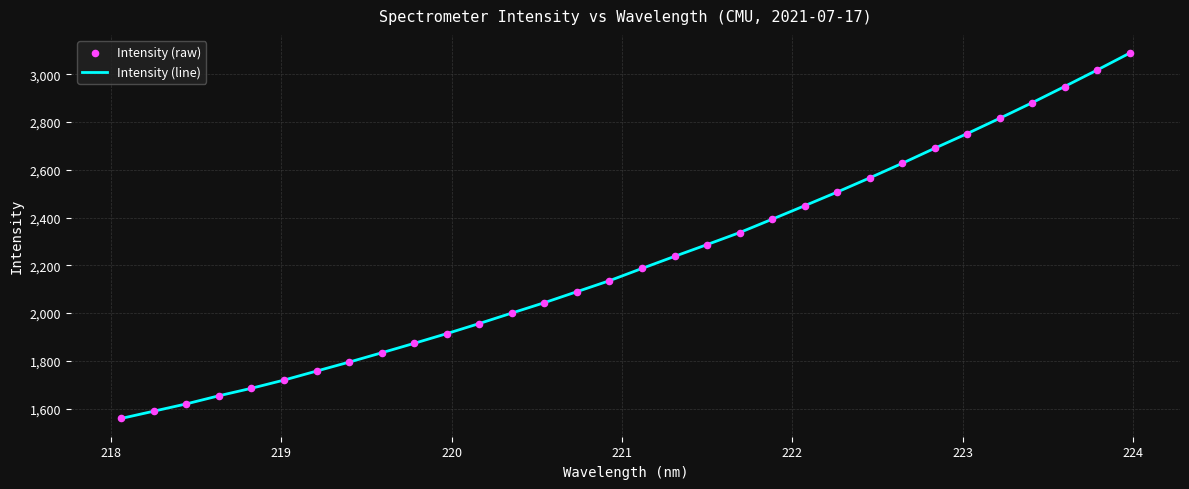

What is the smallest value displayed?

1558.8